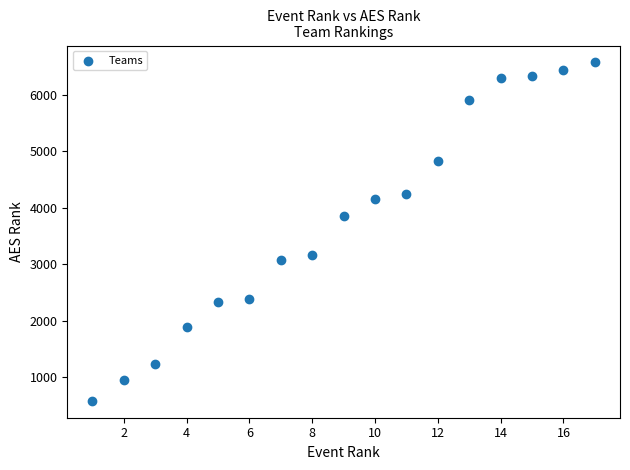

What Y value in the scatter plot is closest to 3576?

3847